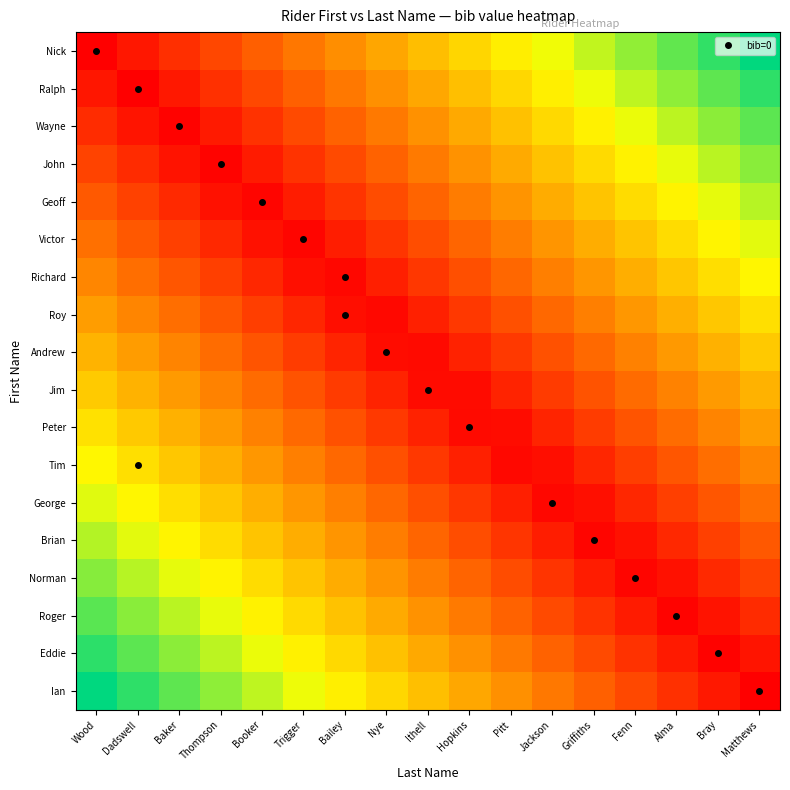

What is the total value across all series at Ithell?

4.8